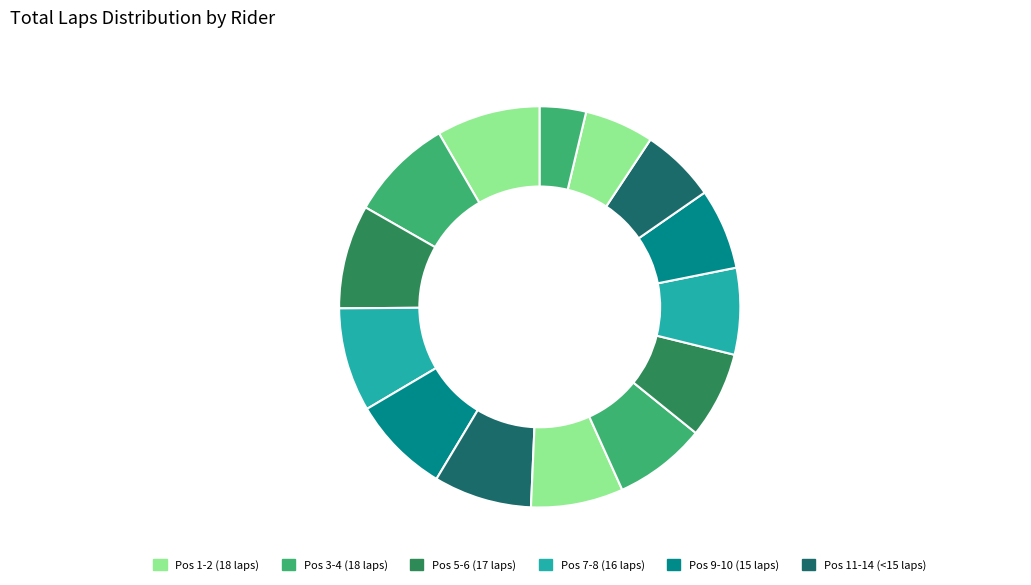

How many slices are in this pie chart?

14